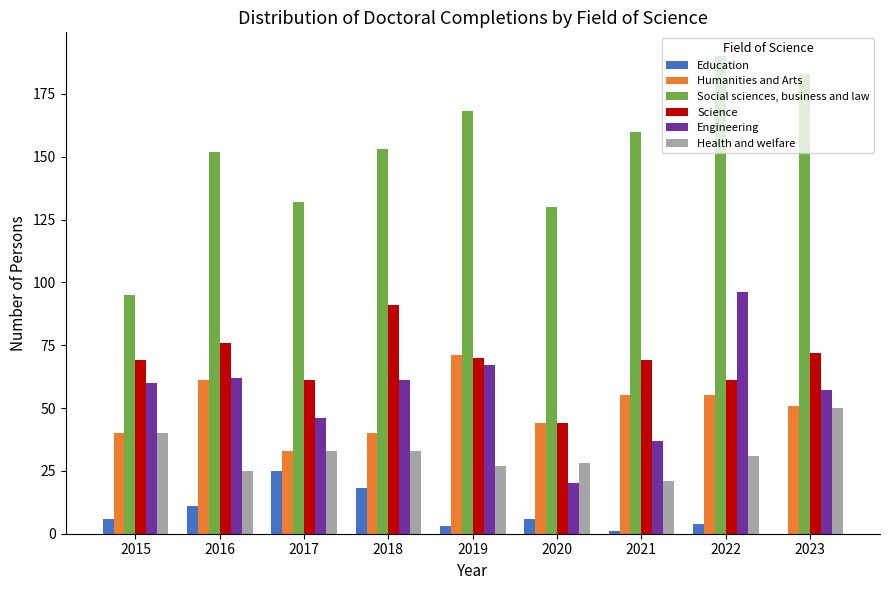

True or false: Health and welfare has a value of 47 at 2020.

False